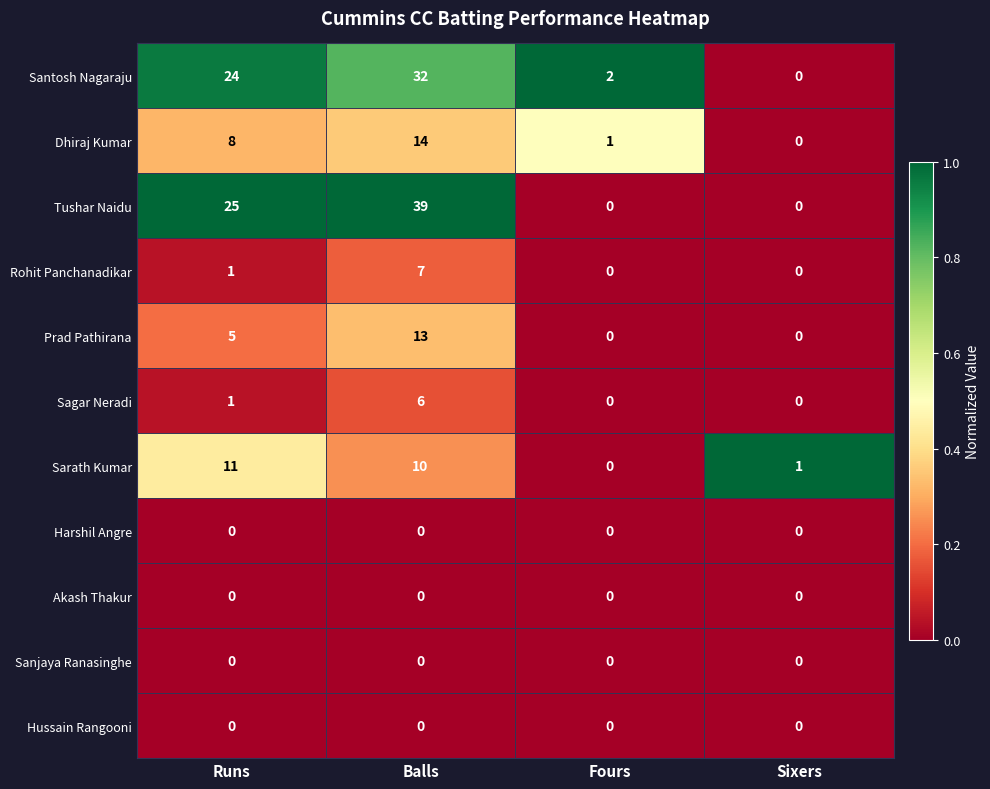

Count the number of categories in the chart.

4